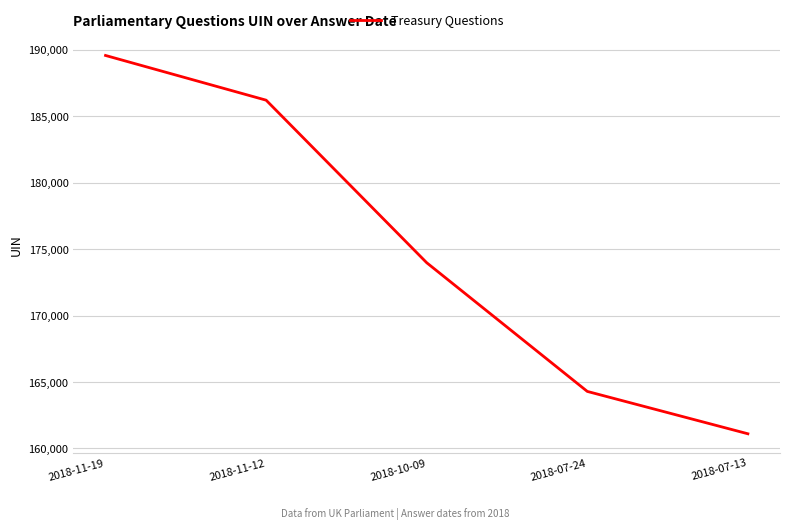

True or false: the data has more than 2 interior local peaks.

False